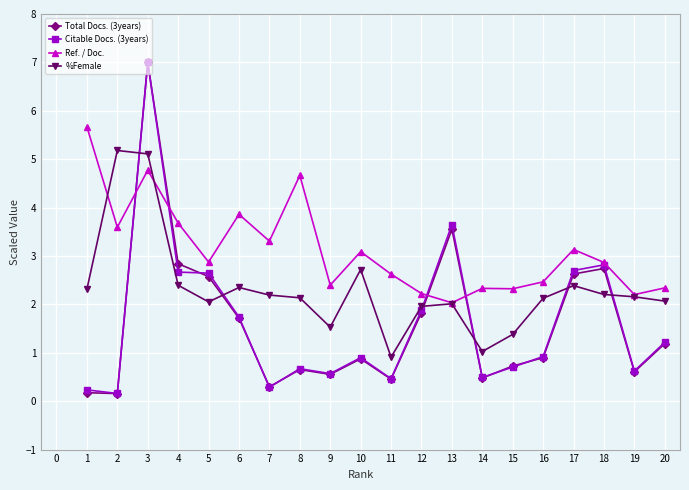

At which category is the sum across all series the highest?

3